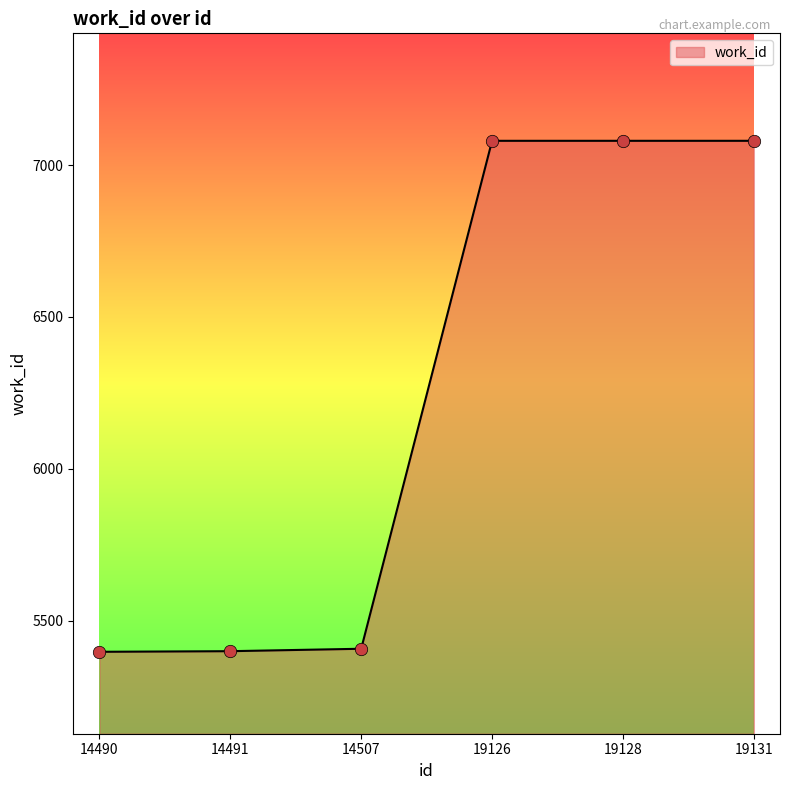

What is the change in value from 14491 to 14507?

+8